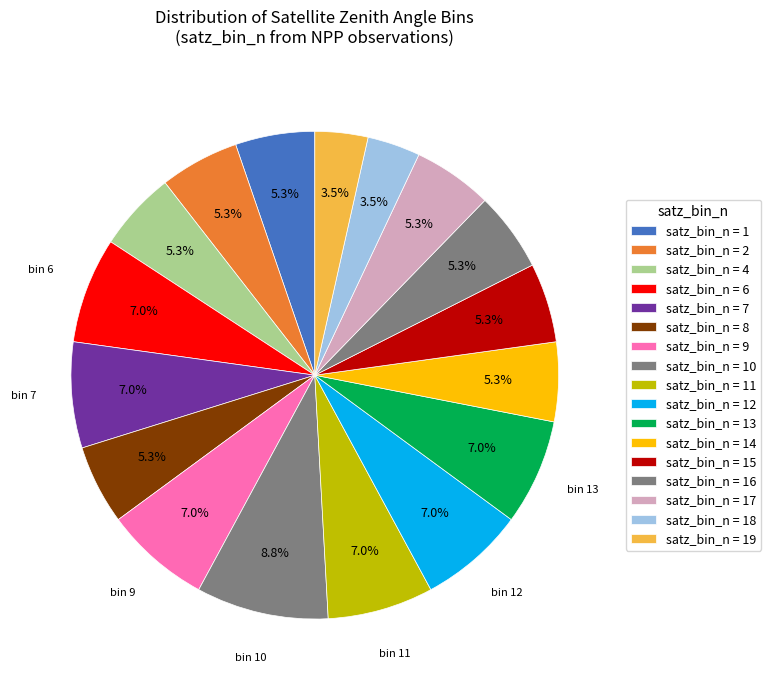

Count the number of slices in the pie.

17